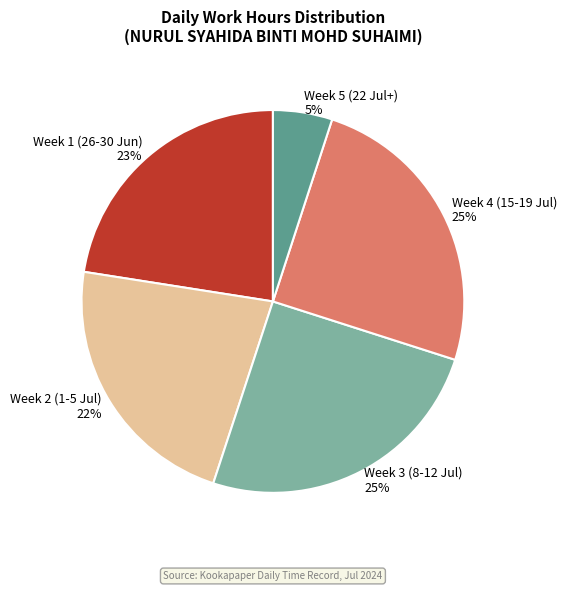

Does Week 5 (22 Jul+) account for over 50% of the chart?

No